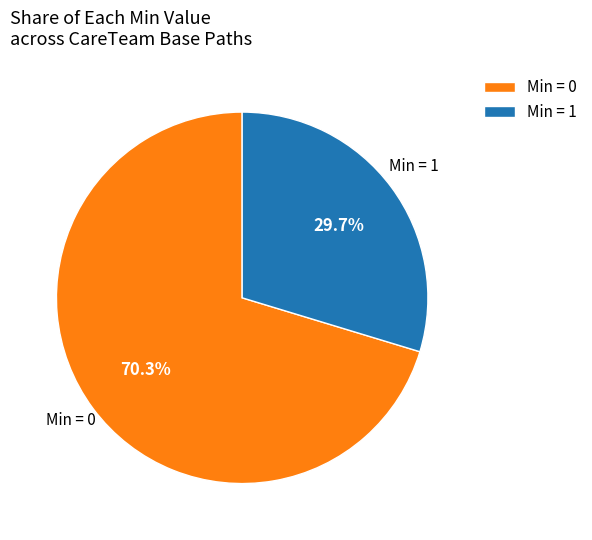

Which slice represents more than half of the pie?

Min = 0